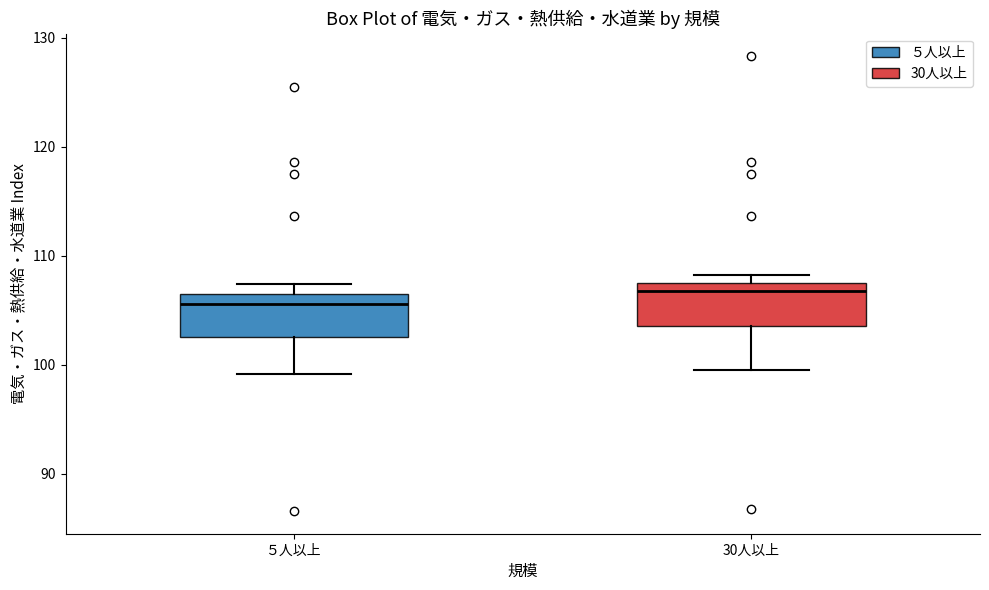

Where is the upper edge of the box for ５人以上 on the y-axis? The values are not printed on the chart, so give them approximately, as read against the axis.

107